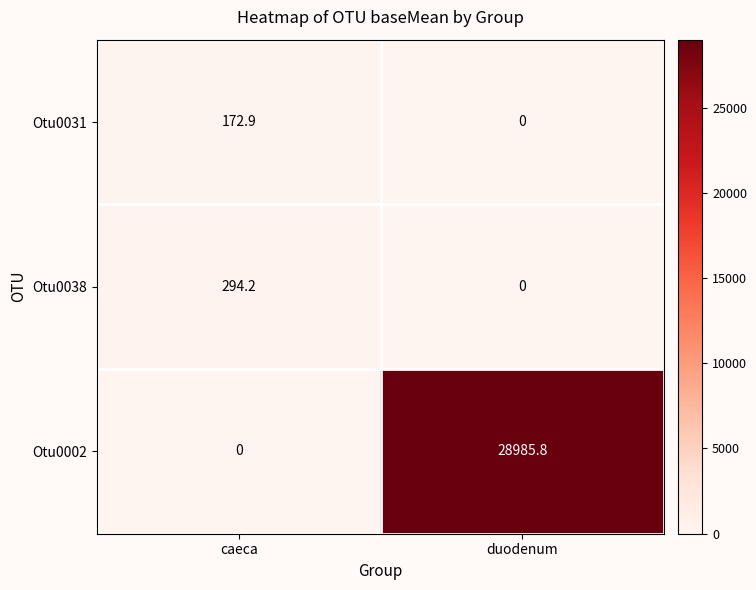

How many values in the Otu0002 series are below 28985?

1